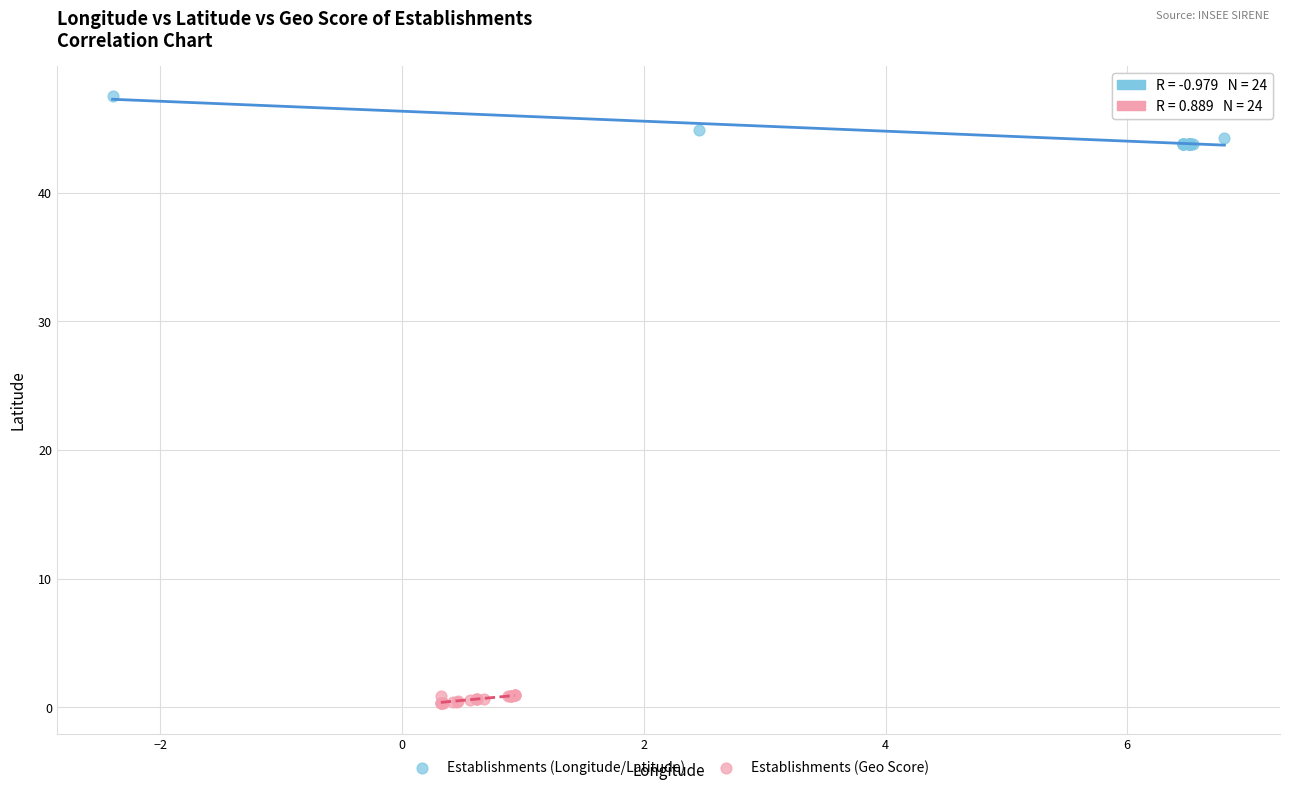

What are all the series names shown in the legend?

Establishments (Longitude/Latitude), Establishments (Geo Score)